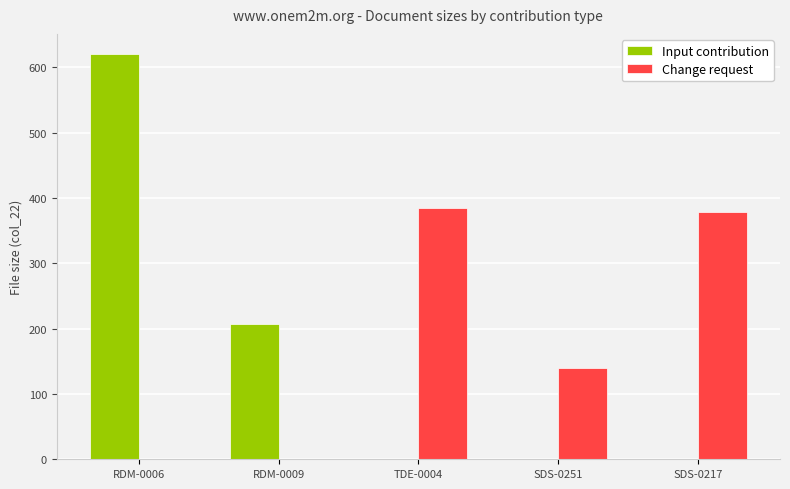

True or false: Change request has a value of 94 at SDS-0217.

False